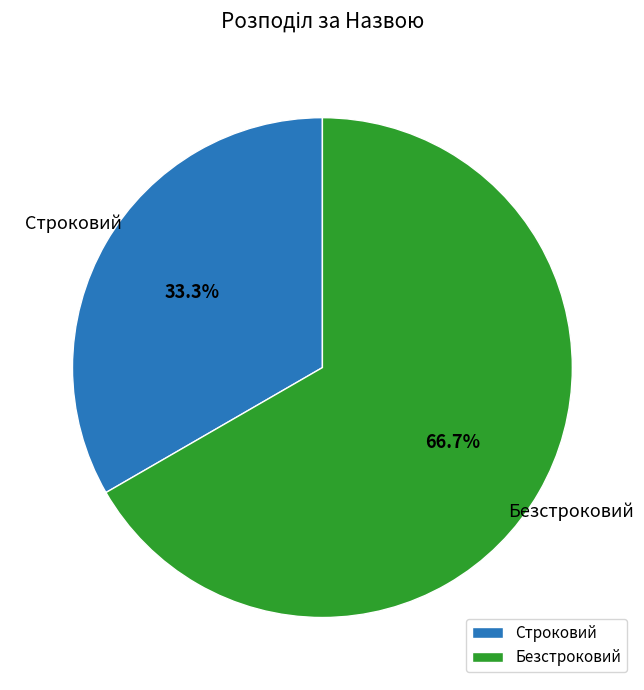

How much of the chart is everything except Строковий?

66.7%